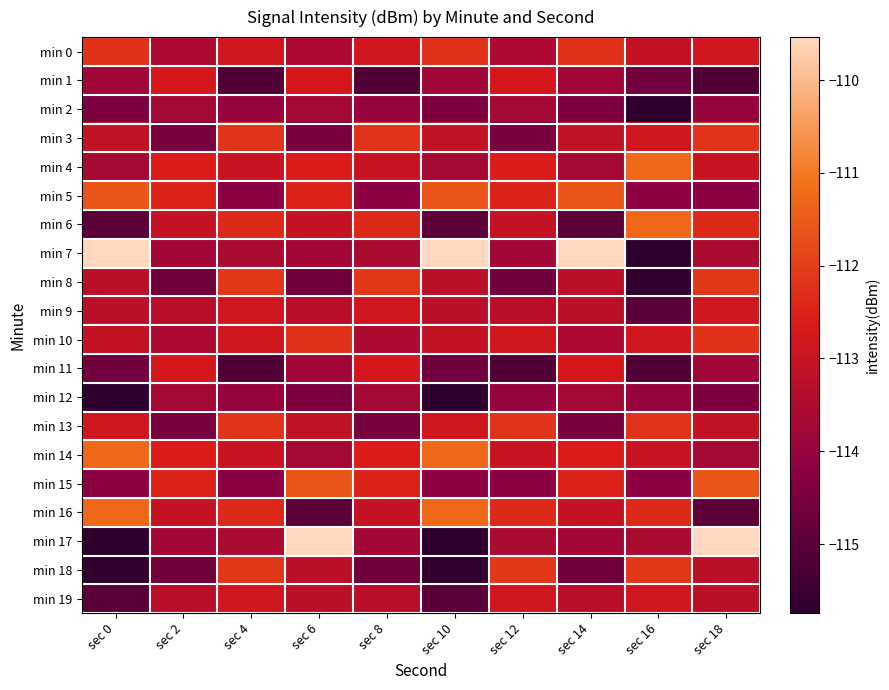

At sec 16, list the series in order from largest to smallest.

min 6, min 4, min 18, min 13, min 16, min 19, min 10, min 3, min 14, min 0, min 17, min 12, min 5, min 15, min 1, min 9, min 11, min 8, min 7, min 2